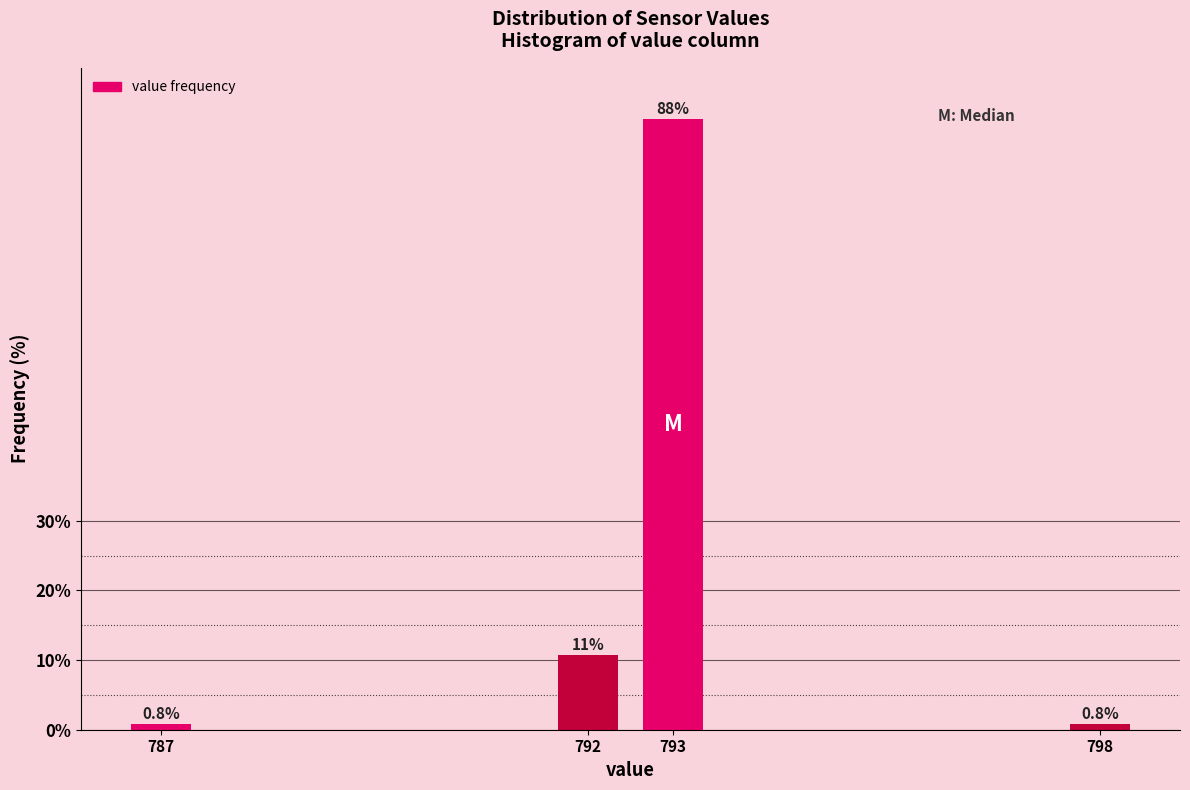

Reading left to right, what are all the values shown in this chart?

0.8	10.8	87.7	0.8